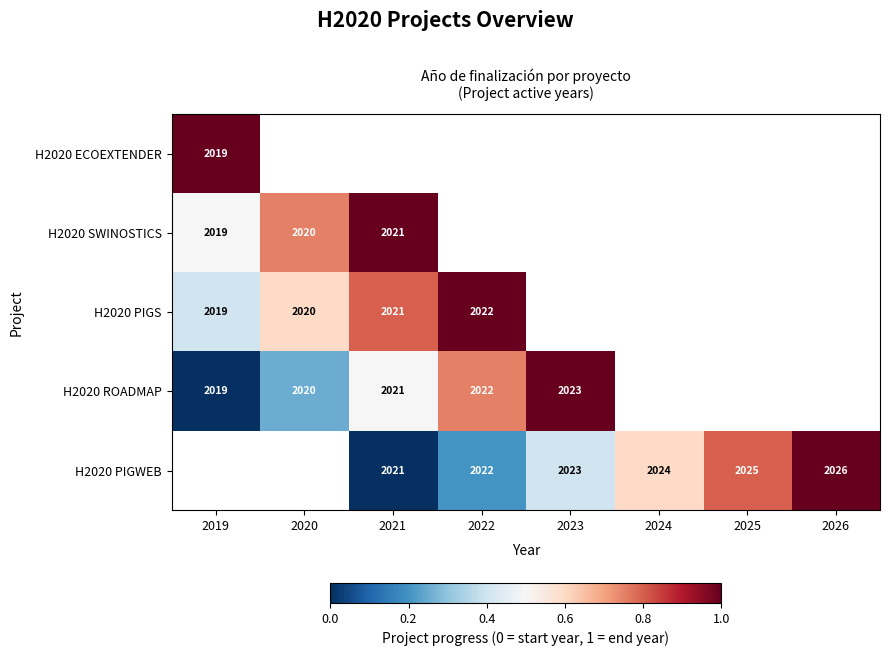

The H2020 PIGS series shows 3031 at 2021. True or false?

False